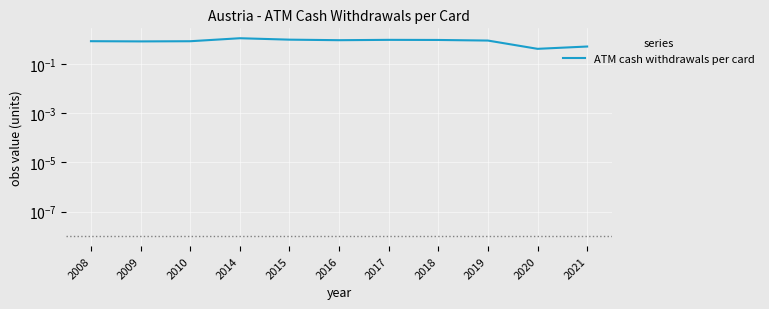

Which category has the highest value across all series?

2014